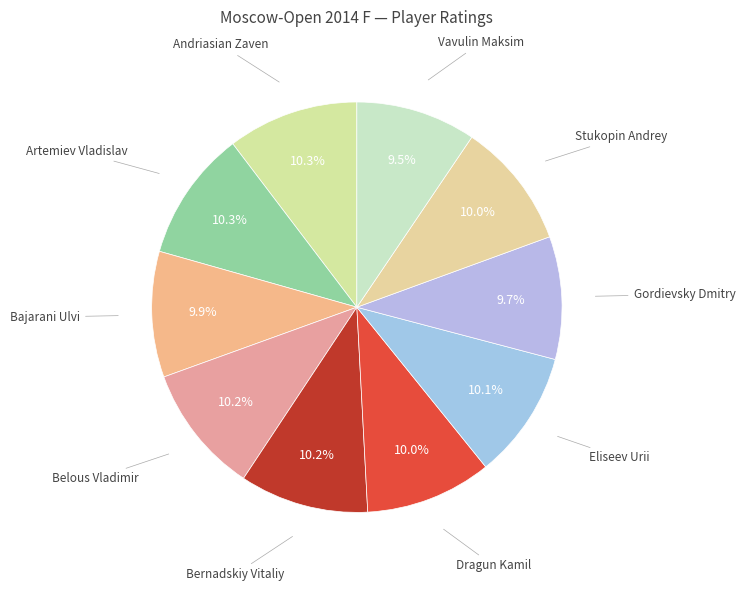

Count the number of slices in the pie.

10